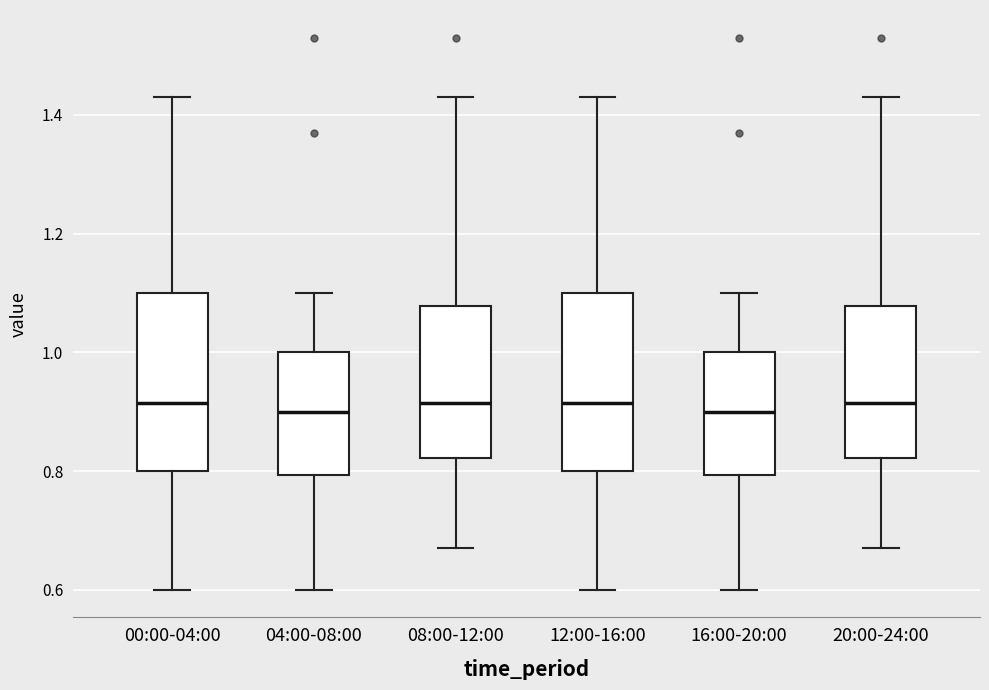

Reading left to right, transcribe this box plot: for each box, give where its median line is, the range the box spans, and where its two whiskers end, as read against the y-axis. The values are not printed on the chart, so give them approximately, as read against the axis.

00:00-04:00: median 0.92, box 0.80 to 1.10, whiskers 0.60 to 1.44
04:00-08:00: median 0.90, box 0.80 to 1.00, whiskers 0.60 to 1.10
08:00-12:00: median 0.92, box 0.82 to 1.08, whiskers 0.68 to 1.44
12:00-16:00: median 0.92, box 0.80 to 1.10, whiskers 0.60 to 1.44
16:00-20:00: median 0.90, box 0.80 to 1.00, whiskers 0.60 to 1.10
20:00-24:00: median 0.92, box 0.82 to 1.08, whiskers 0.68 to 1.44